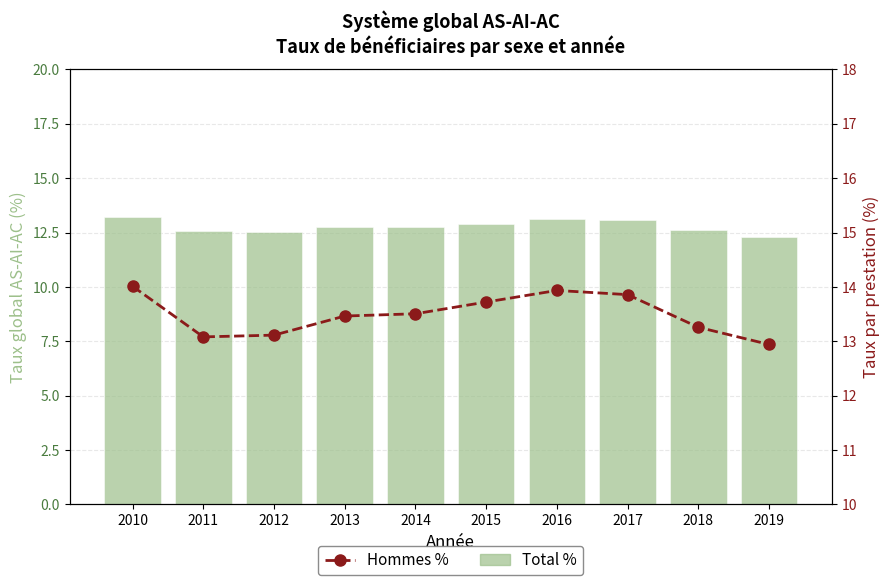

True or false: Total % has a value of 13.1 at 2016.

True